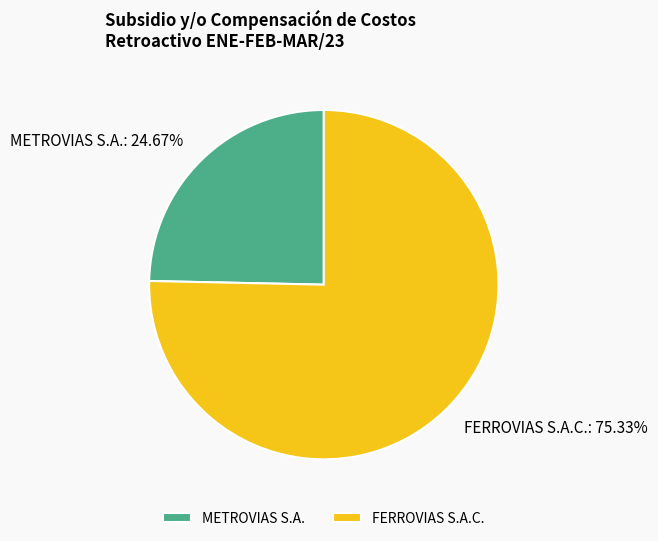

The FERROVIAS S.A.C. slice represents 75% of the pie. True or false?

True